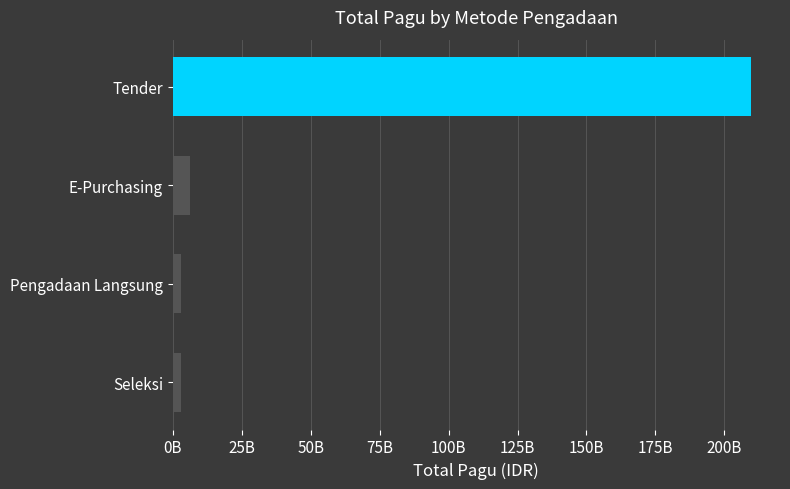

What is the minimum value shown in the chart?

2982602050